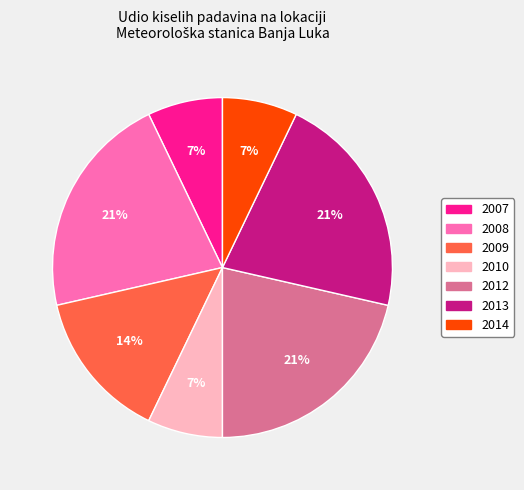

The 2008 slice represents 21% of the pie. True or false?

True